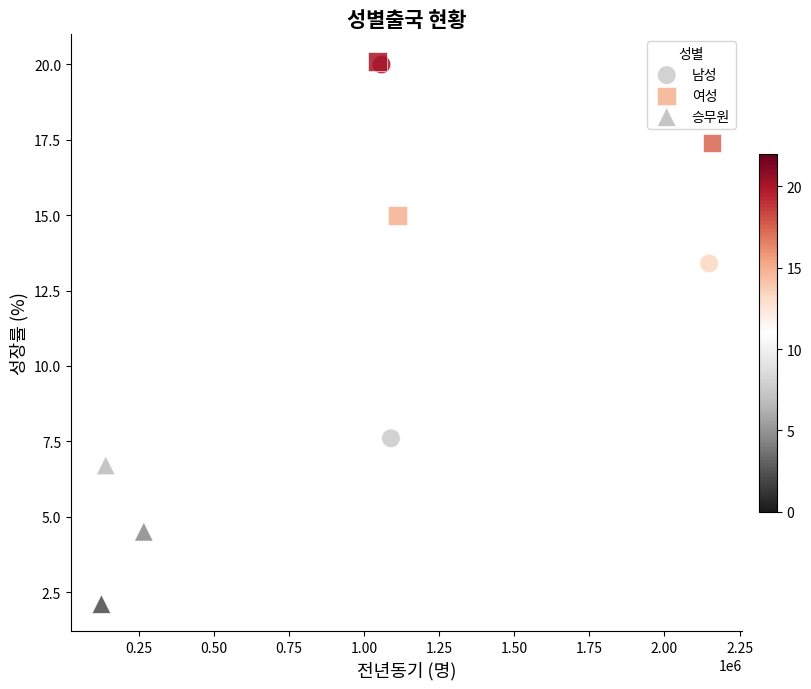

What are all the series names shown in the legend?

남성, 여성, 승무원